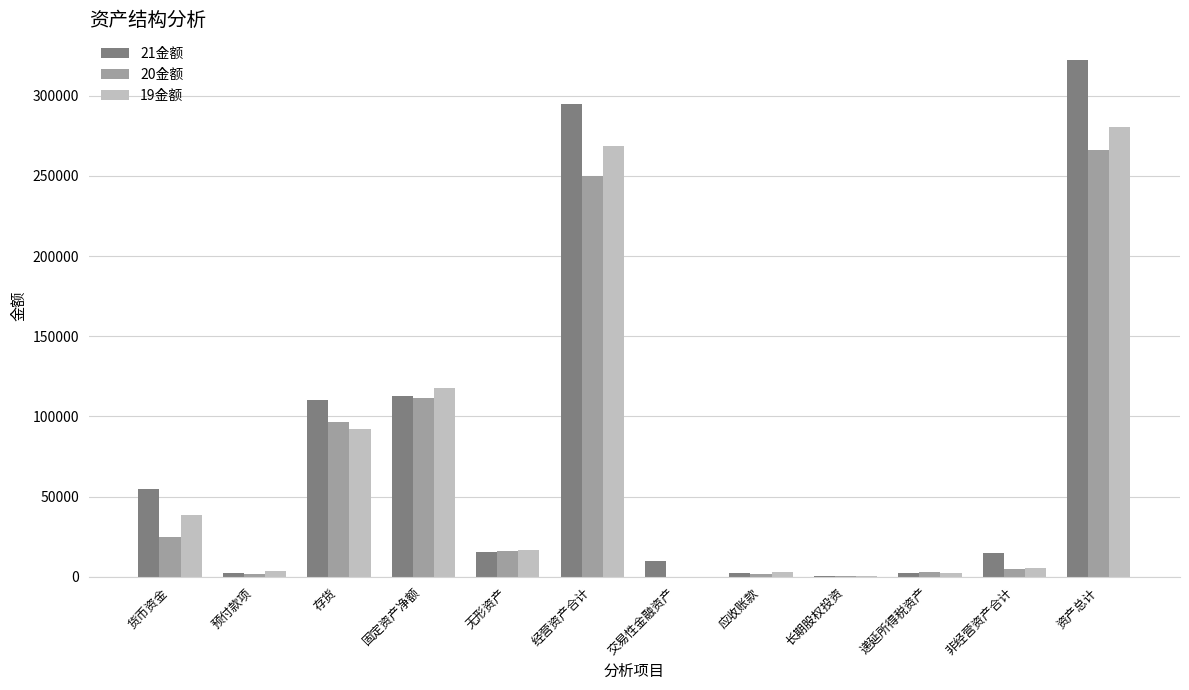

The 20金额 series shows 377328.4 at 经营资产合计. True or false?

False